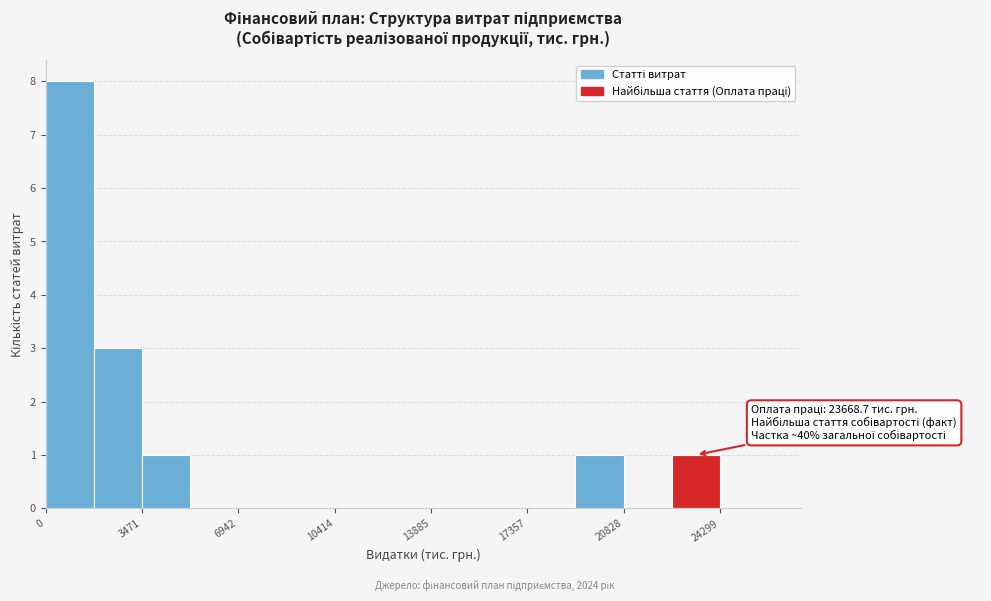

Around what value on the x-axis is the tallest bar? Give the approximate position of its centre, as read against the axis.

1000